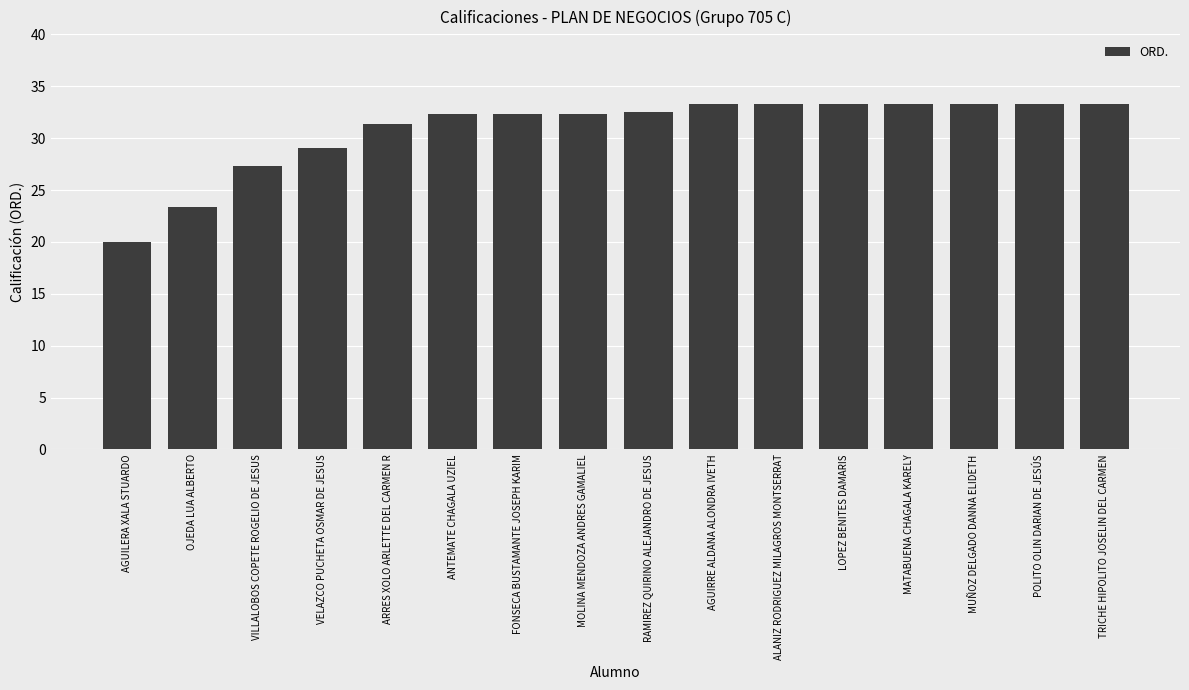

Read the value at LOPEZ BENITES DAMARIS.

33.3